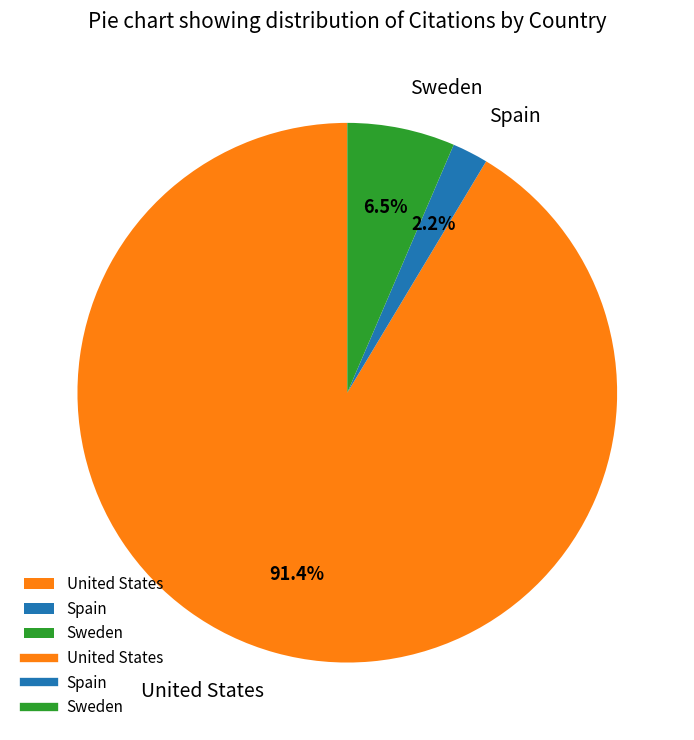

How much of the chart is everything except Sweden?

93.5%